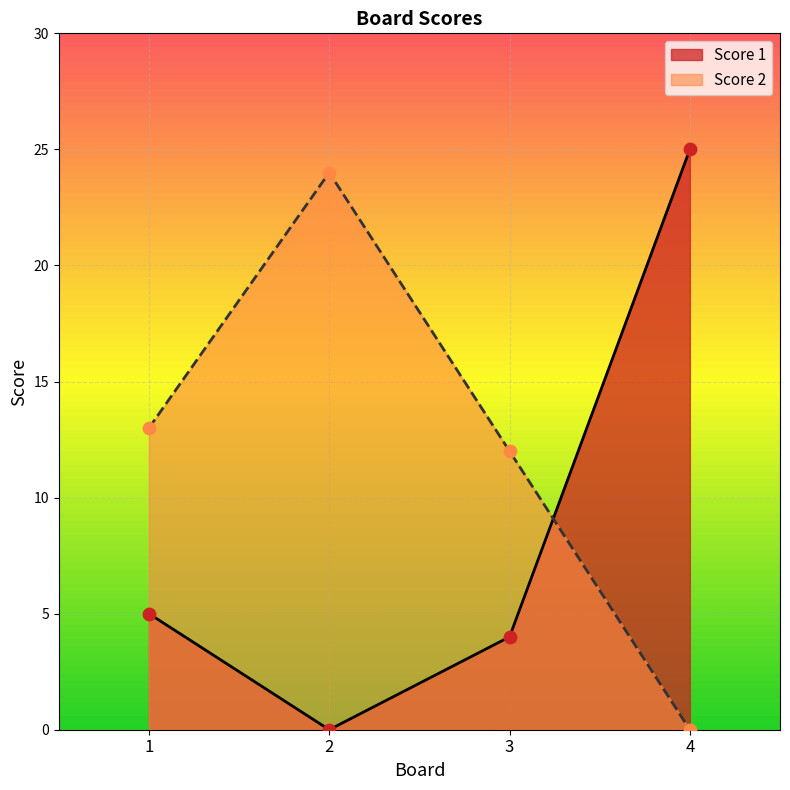

Which series has the largest total across all categories?

Score 2